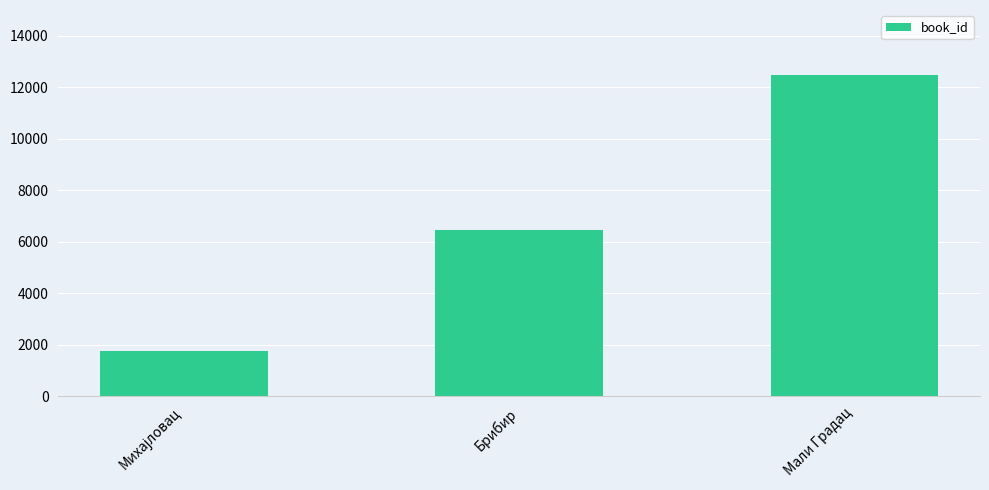

What is the maximum value shown in the chart?

12495